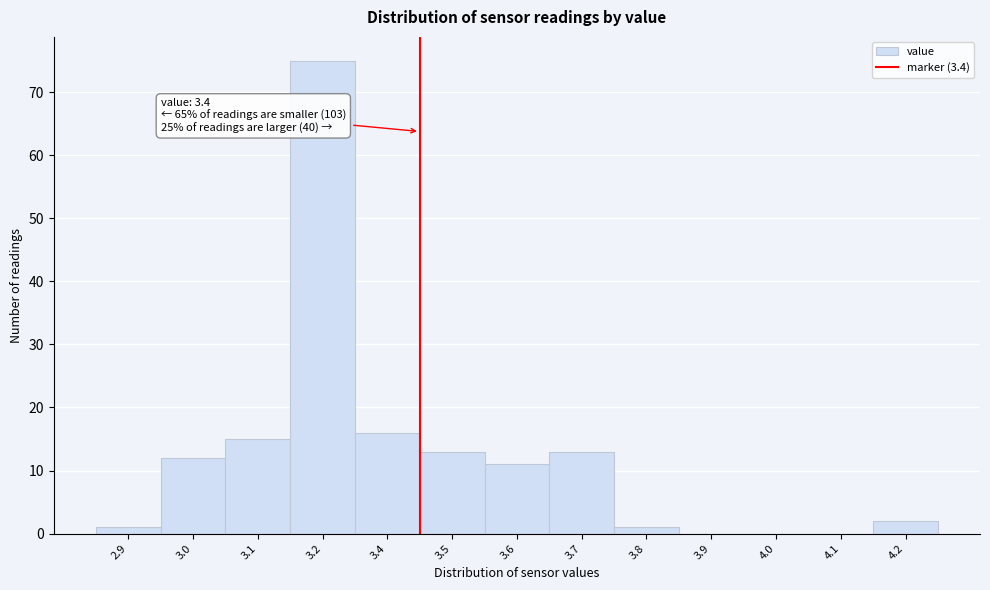

Reading right to left, list all the values displayed in this chart.

4.2=2	4.1=0	4.0=0	3.9=0	3.8=1	3.7=13	3.6=11	3.5=13	3.4=16	3.2=75	3.1=15	3.0=12	2.9=1